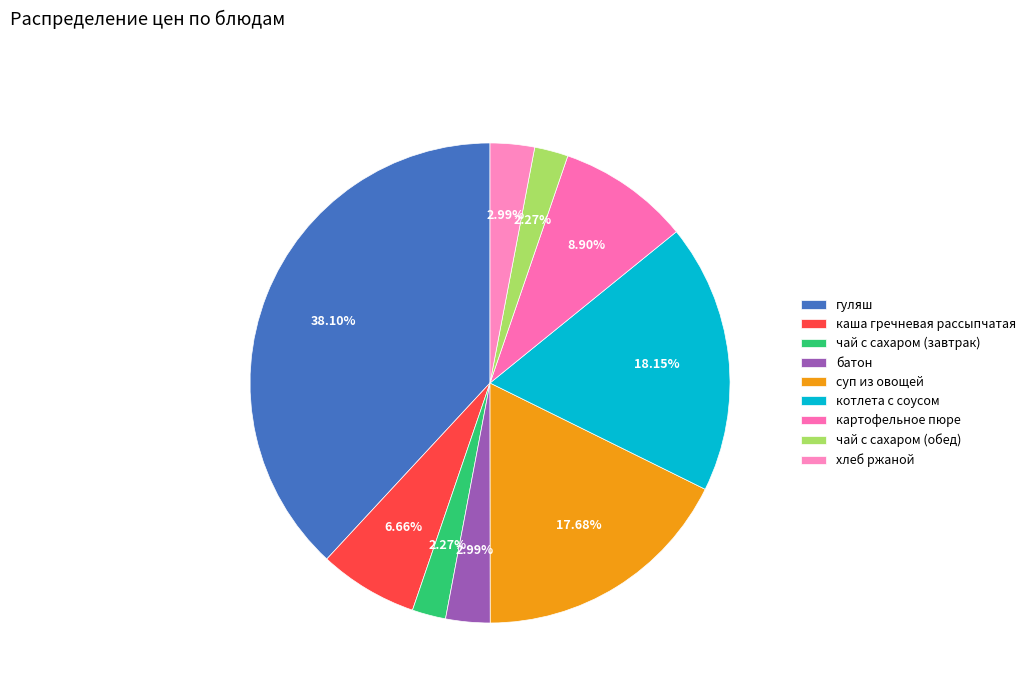

What is the change in value from чай с сахаром (завтрак) to картофельное пюре?

+9.9